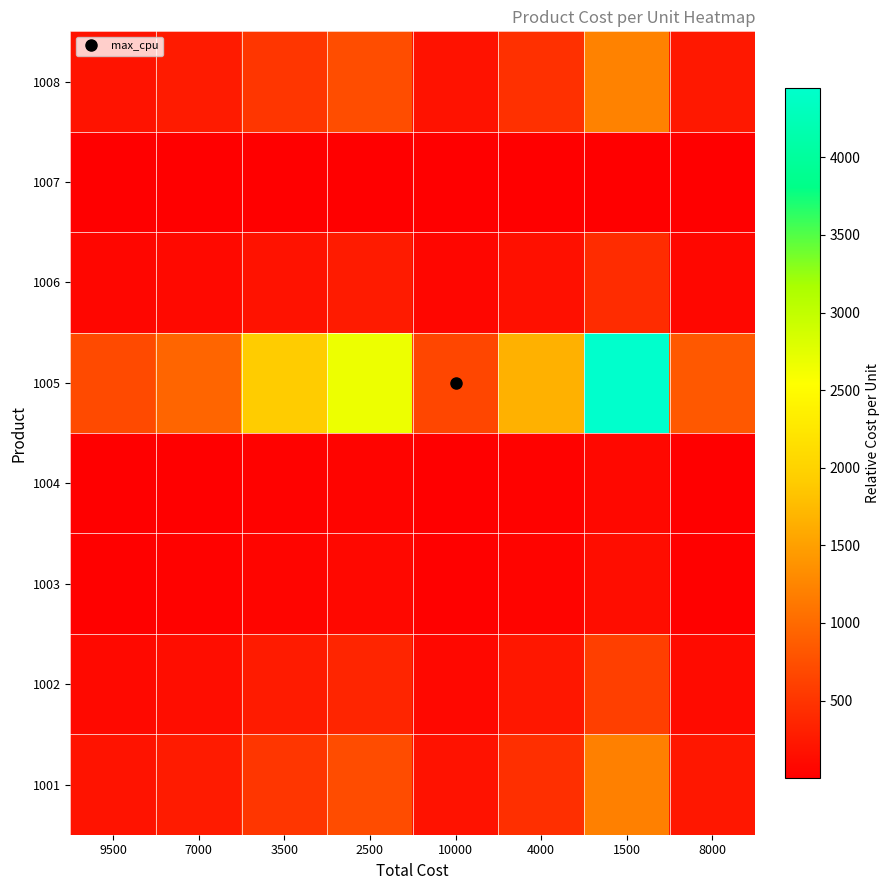

Which has a higher value, 4000 or 2500?

2500